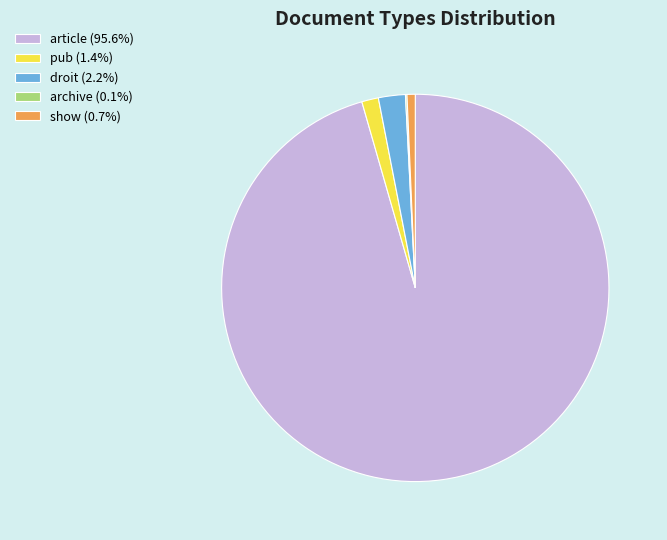

Which category accounts for the majority?

article